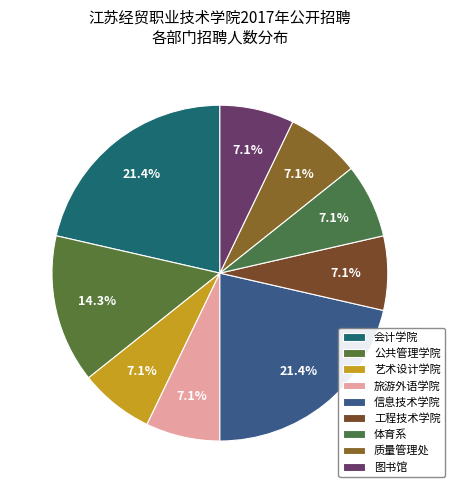

How many slices are in this pie chart?

9